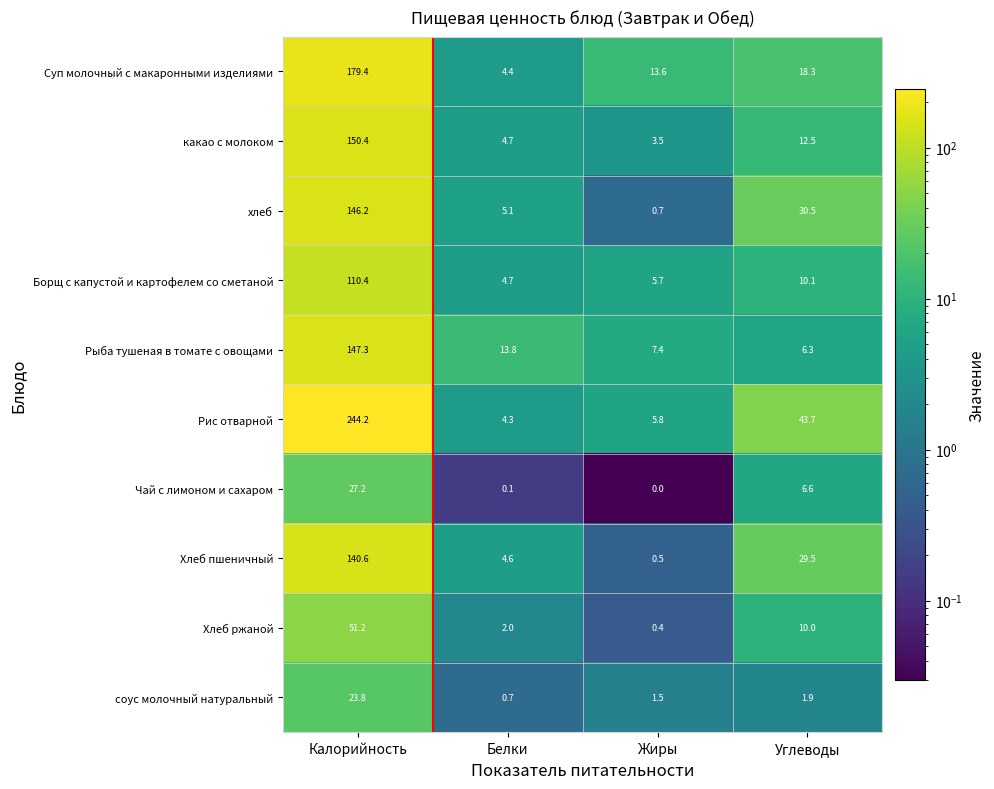

True or false: какао с молоком has a value of 12.5 at Углеводы.

True